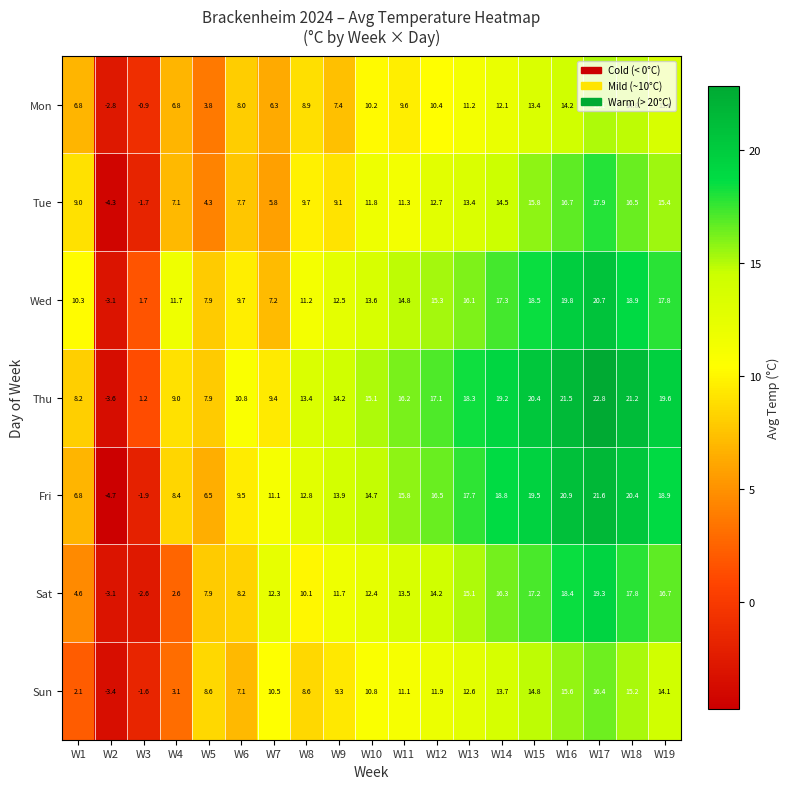

Which series changed the most between W10 and W18?

Thu